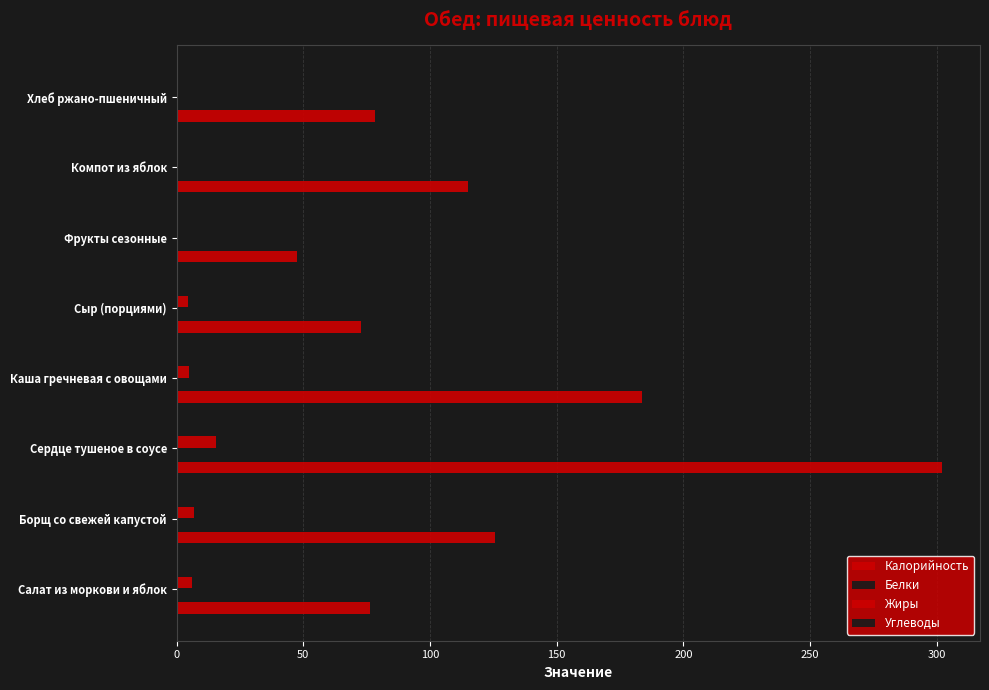

What is the difference between the maximum and minimum values in the Калорийность series?

254.3